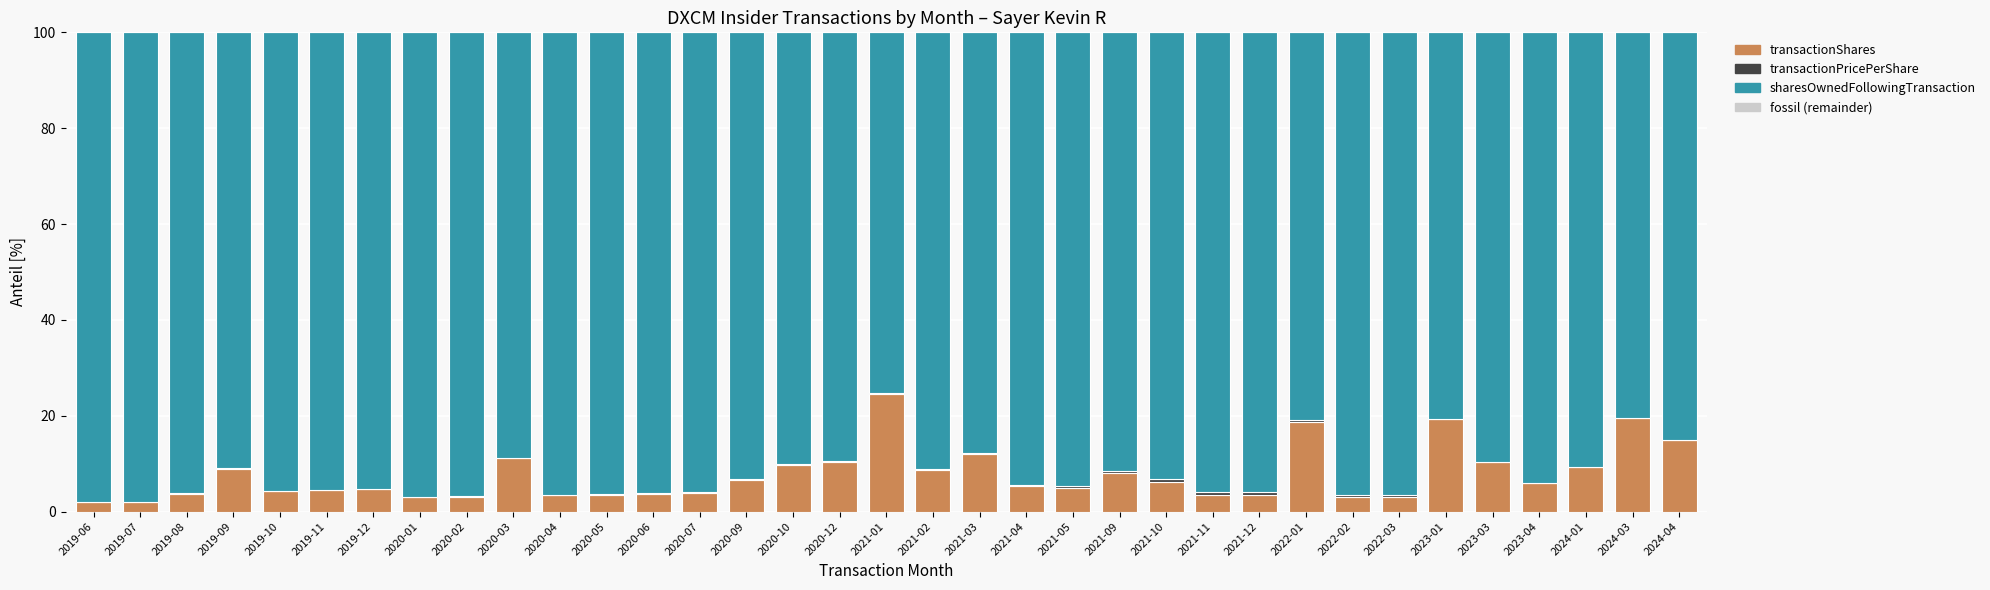

At which category does the chart reach its peak across all series?

2019-06